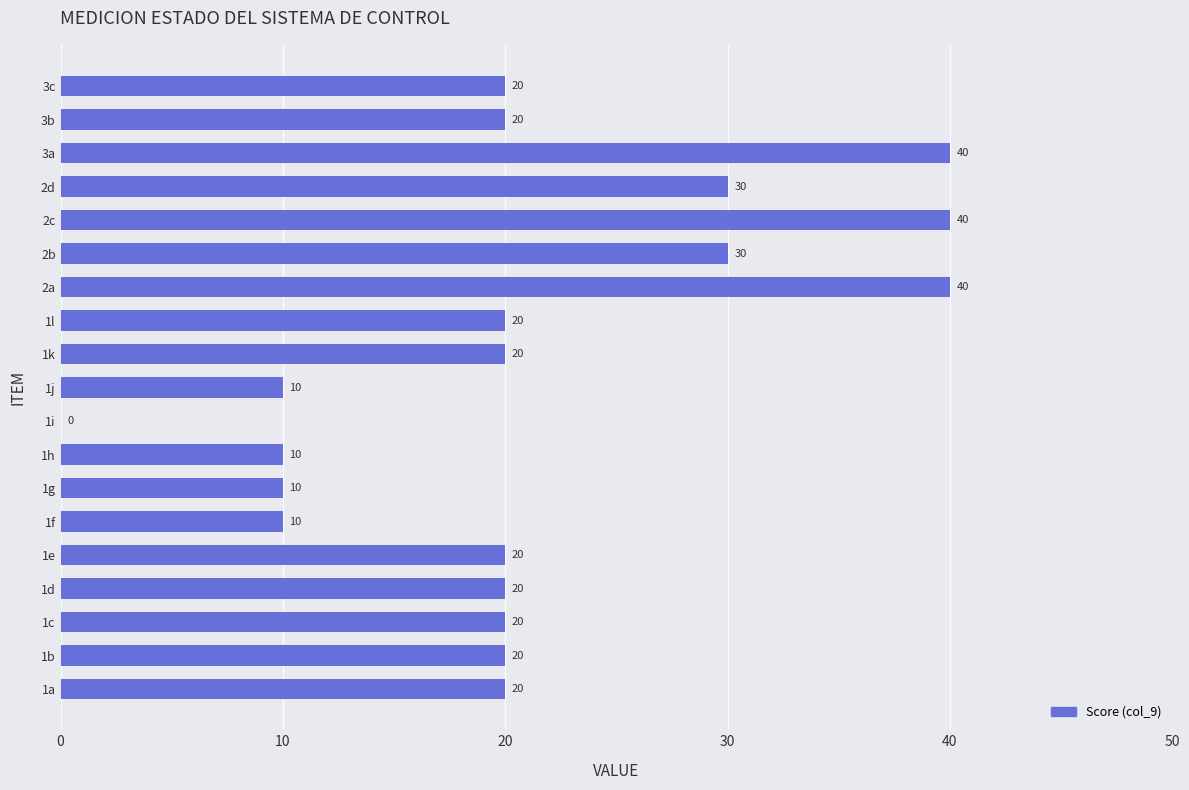

What is the approximate value at 1g, to the nearest 5?

10